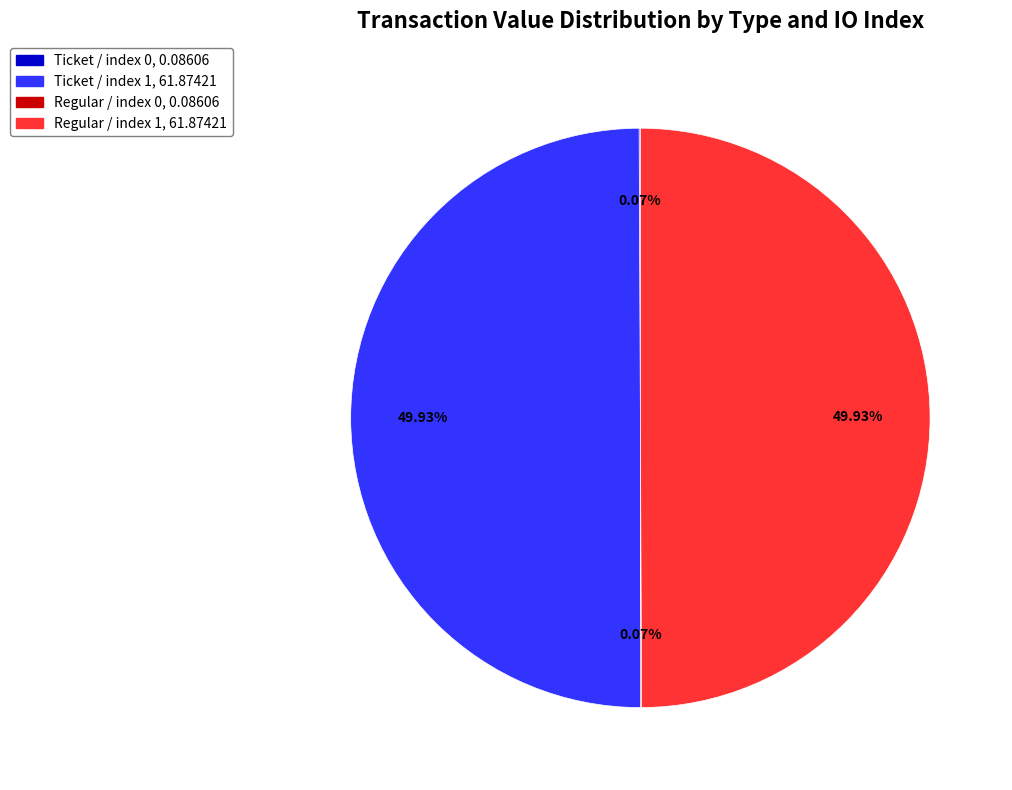

What is the ratio of the value at Ticket / index 1 to the value at Regular / index 1?

1.0